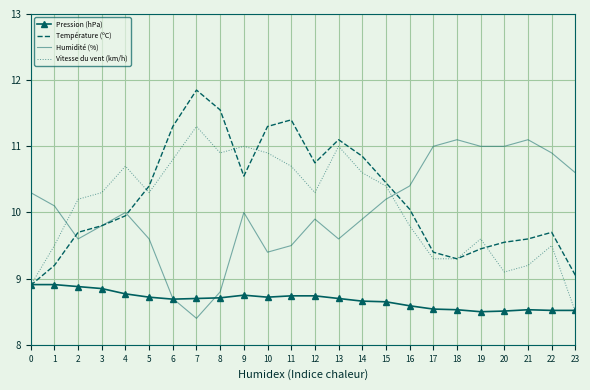

Which series has the largest total across all categories?

Température (ºC)